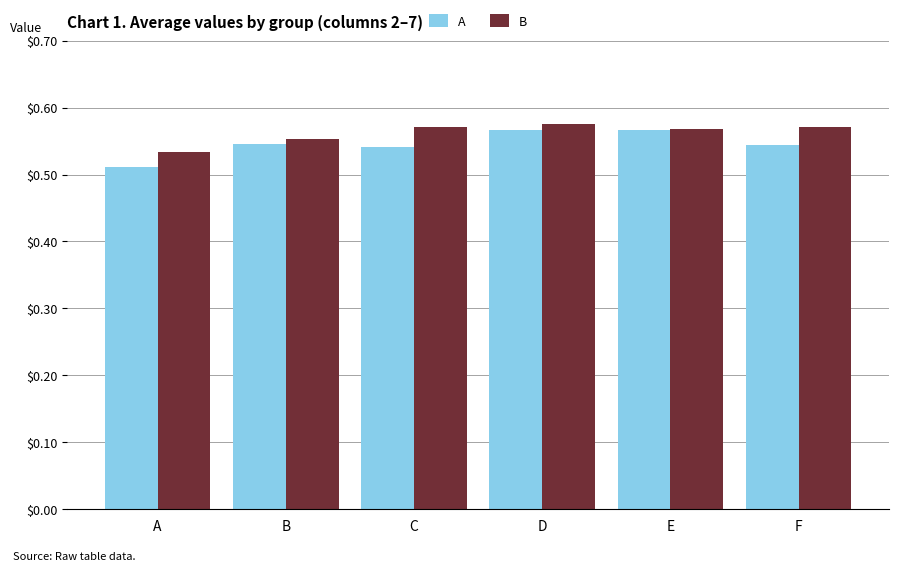

Count the number of data series in this chart.

2